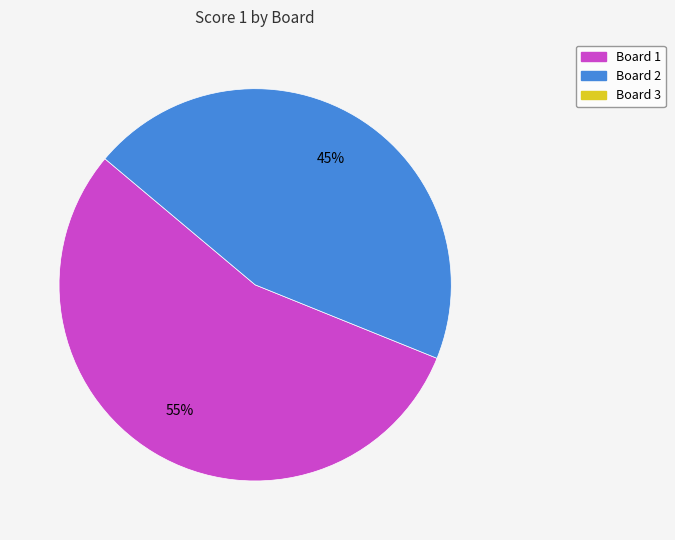

Is there any slice that represents more than half of the pie?

Yes